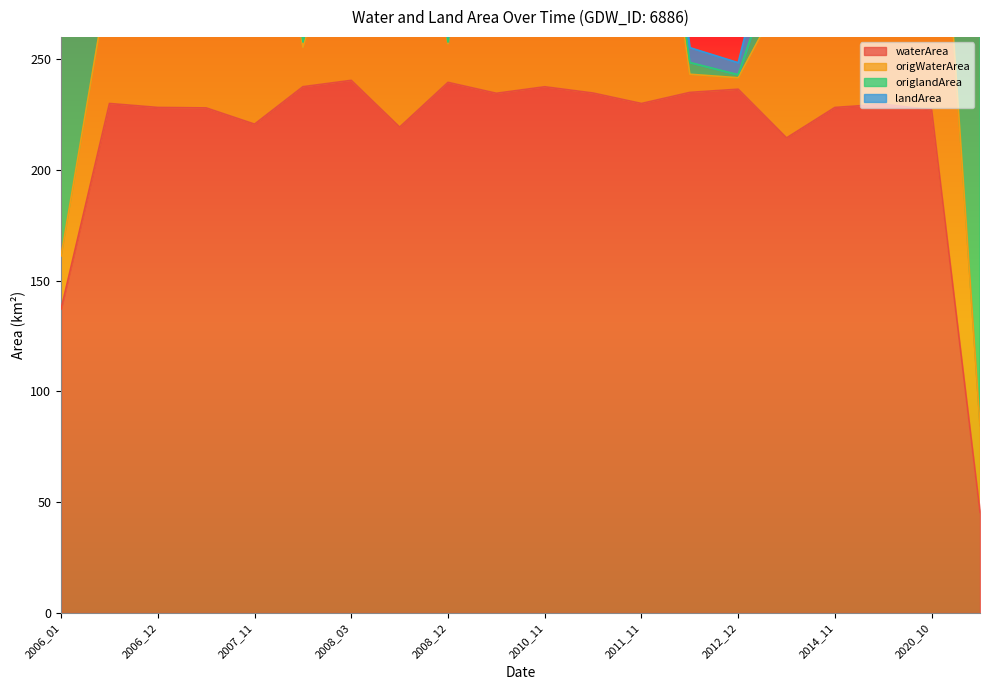

What is the value of the origWaterArea point at the 11th from the left?

337.4